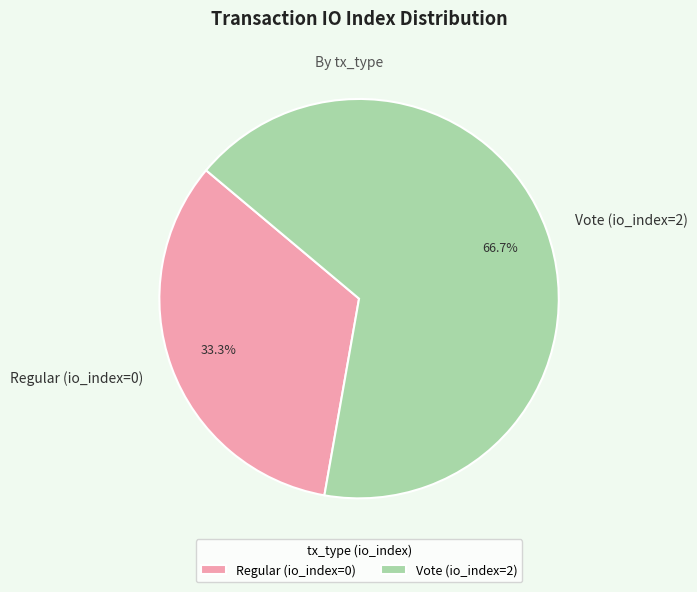

Combined, do Regular (io_index=0) and Vote (io_index=2) account for over 50%?

Yes